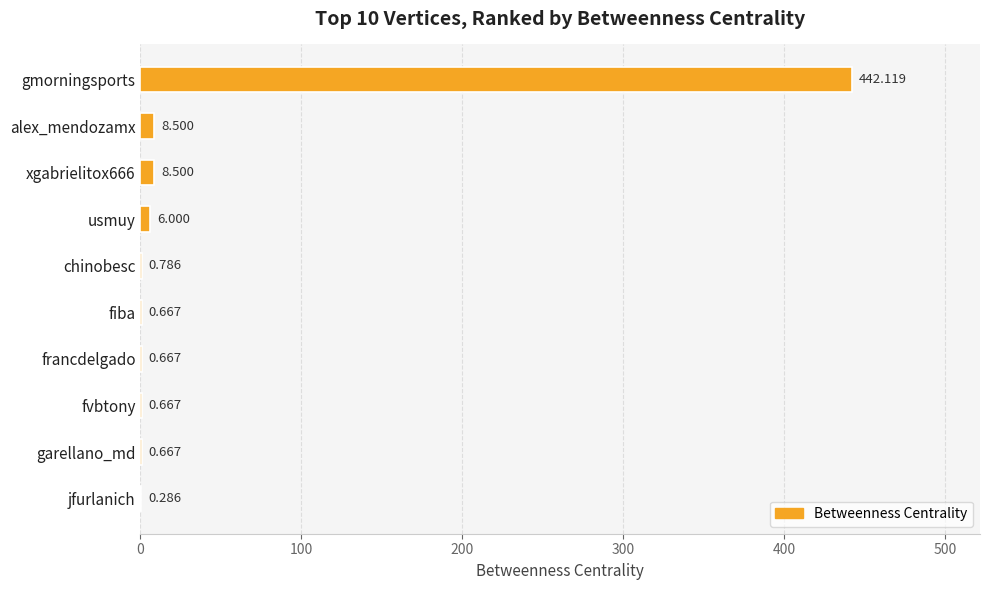

Which category has the highest value across all series?

gmorningsports